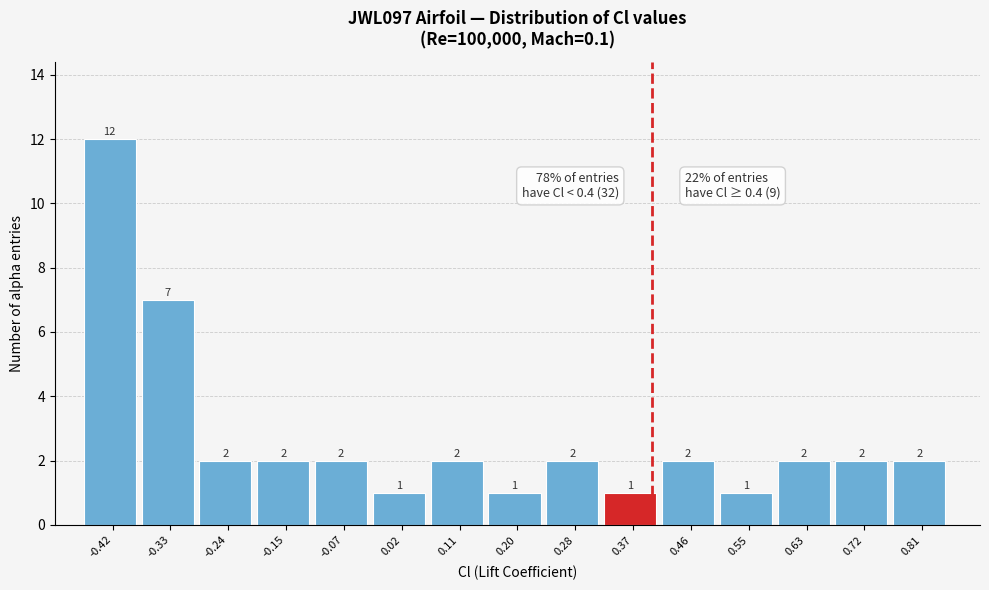

Reading left to right, transcribe this chart: for each bar, give the range it covers on the x-axis and its height. The bar edges are not printed on the chart, so give them approximately, as read against the axis.

-0.46 to -0.37: 12
-0.37 to -0.29: 7
-0.29 to -0.20: 2
-0.20 to -0.11: 2
-0.11 to -0.02: 2
-0.02 to 0.06: 1
0.06 to 0.15: 2
0.15 to 0.24: 1
0.24 to 0.33: 2
0.33 to 0.42: 1
0.42 to 0.50: 2
0.50 to 0.59: 1
0.59 to 0.68: 2
0.68 to 0.77: 2
0.77 to 0.85: 2